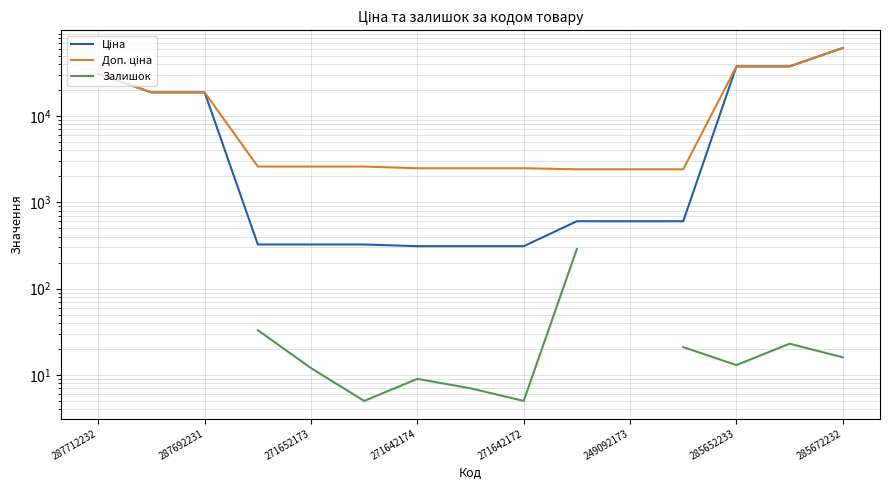

How many data points in Доп. ціна are less than 2598?

6